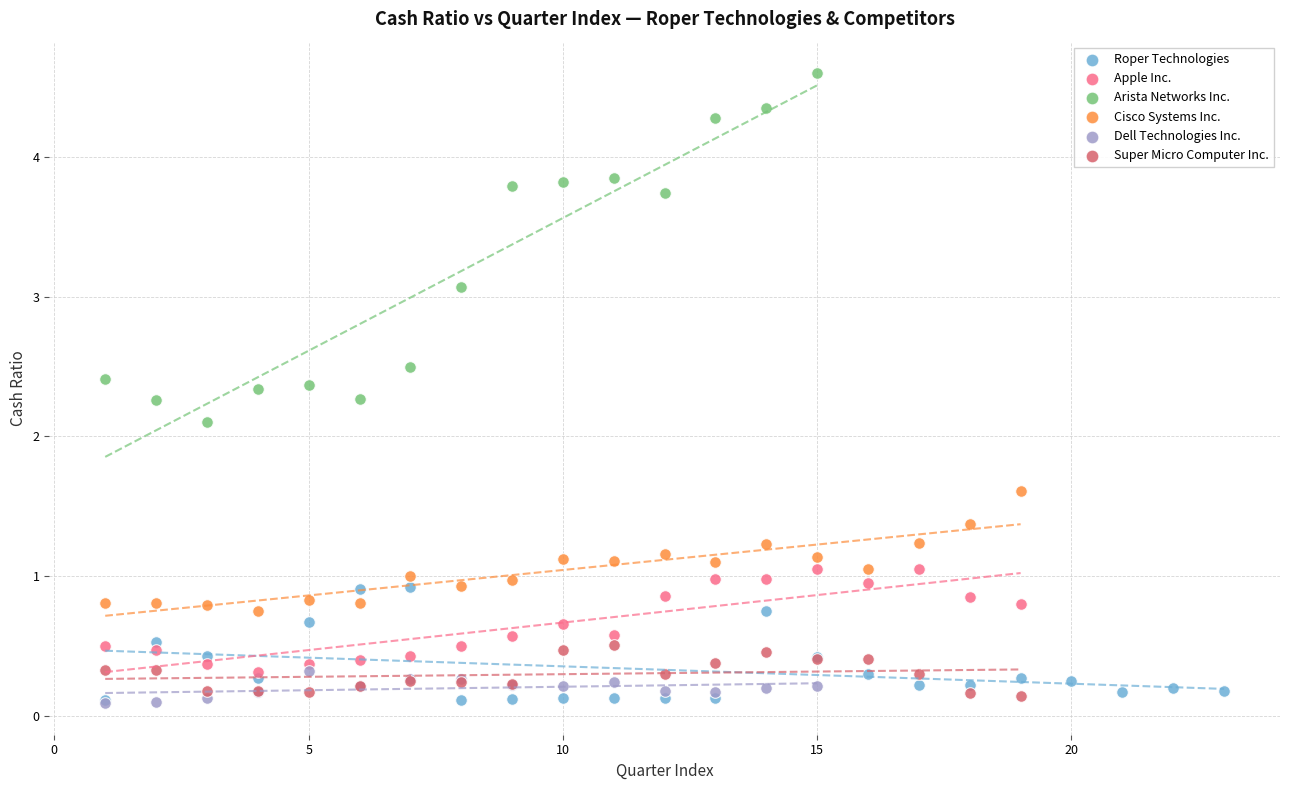

Which series has the widest spread of Y values?

Arista Networks Inc.